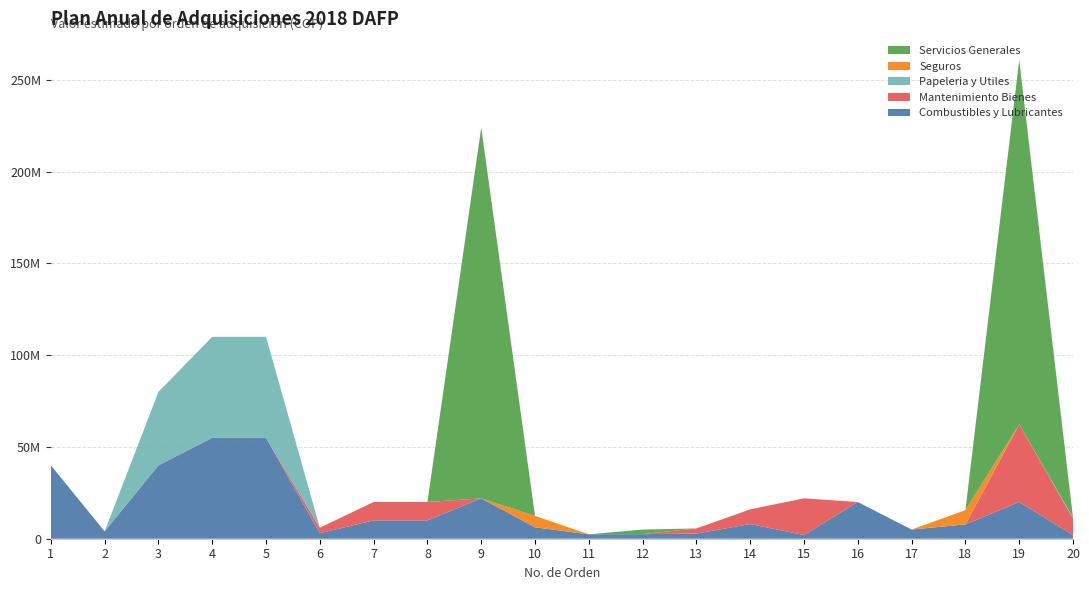

Reading left to right, extract all data points from this chart.

Combustibles y Lubricantes: 40000000	4000000	40000000	55000000	55000000	3000000	10000000	10000000	22000000	6210182	2400000	2500000	2800000	8000000	2000000	20000000	5000000	7789818	20000000	2000000
Mantenimiento Bienes: 0	0	0	0	0	3000000	10000000	10000000	0	0	0	0	2800000	8000000	20000000	0	0	0	42250000	9000000
Papeleria y Utiles: 0	0	40000000	55000000	55000000	0	0	0	0	0	0	0	0	0	0	0	0	0	0	450000
Seguros: 0	0	0	0	0	0	0	0	0	6210182	0	0	0	0	0	0	0	7789818	0	0
Servicios Generales: 0	0	0	0	0	0	0	0	202000000	0	0	2500000	0	0	0	0	0	0	198559433	0